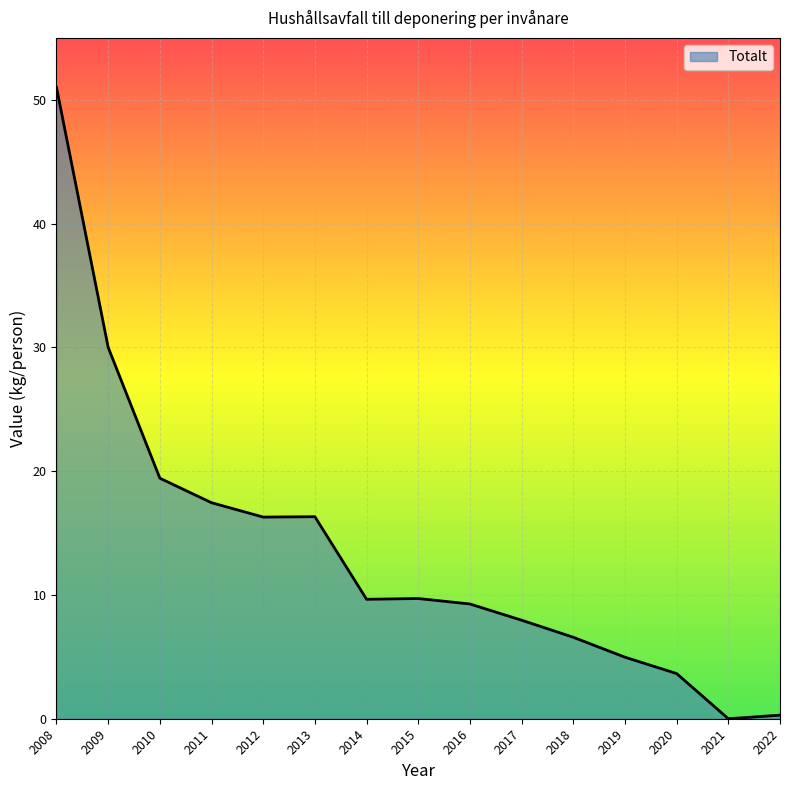

True or false: the data shows 30.0 at 2009.

True